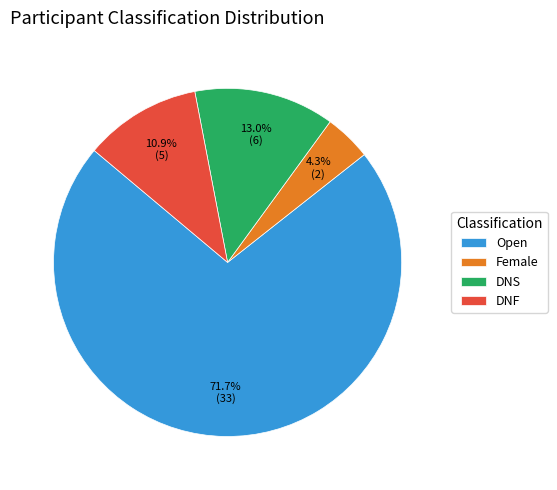

The DNS slice represents 13% of the pie. True or false?

True